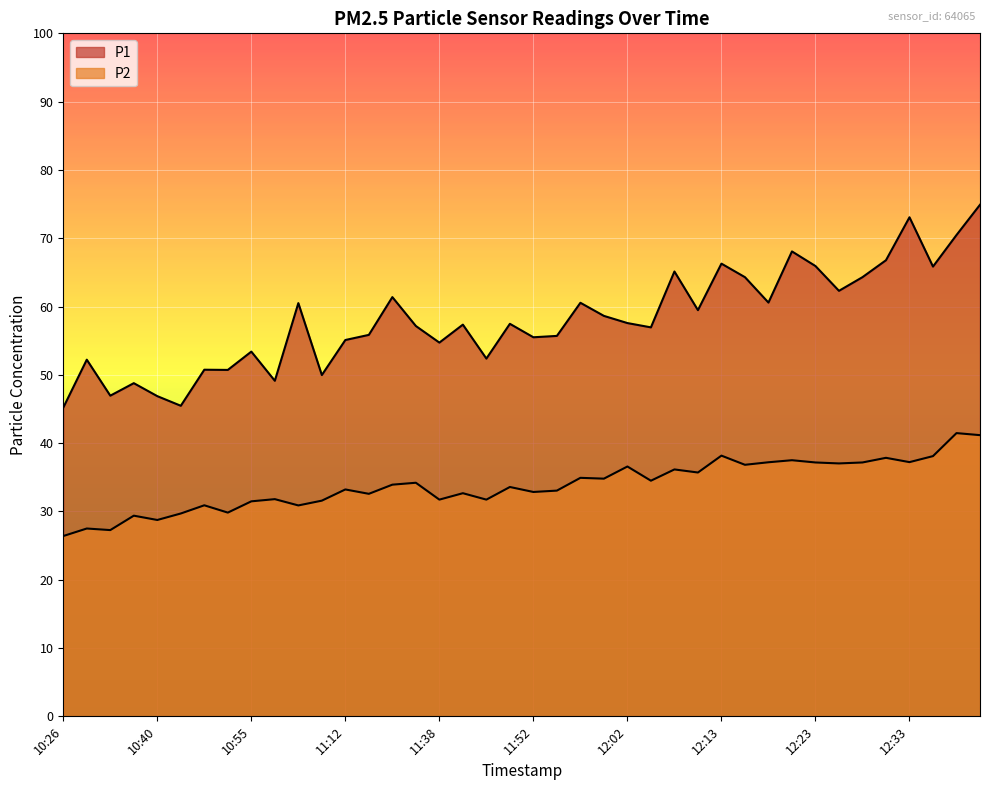

Which category has the highest value in the P2 series?

12:38